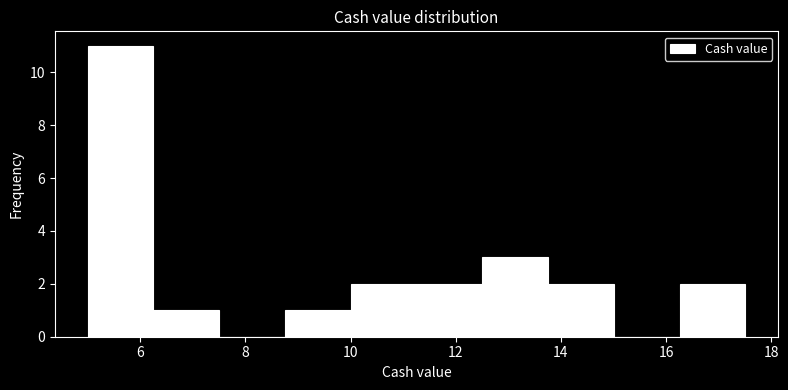

Reading left to right, list every bar in this chart as the range it spans on the x-axis followed by its height. Neither the bar edges nor the heights are printed on the chart, so give them approximately, as read against the axes.

5.0 to 6.2: 11
6.2 to 7.6: 1
7.6 to 8.8: 0
8.8 to 10.0: 1
10.0 to 11.2: 2
11.2 to 12.6: 2
12.6 to 13.8: 3
13.8 to 15.0: 2
15.0 to 16.2: 0
16.2 to 17.6: 2